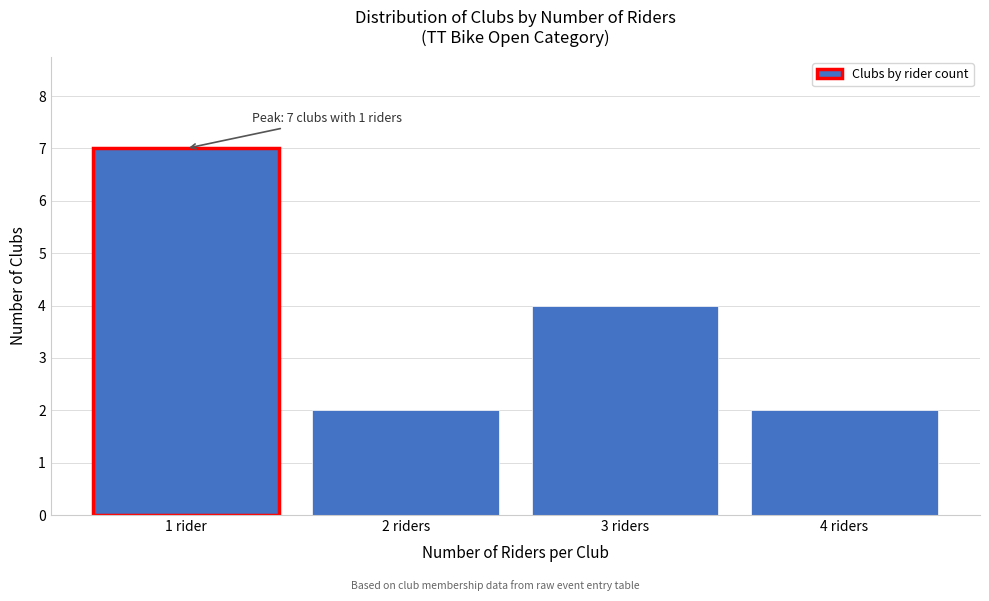

Reading left to right, list all the values displayed in this chart.

7	2	4	2